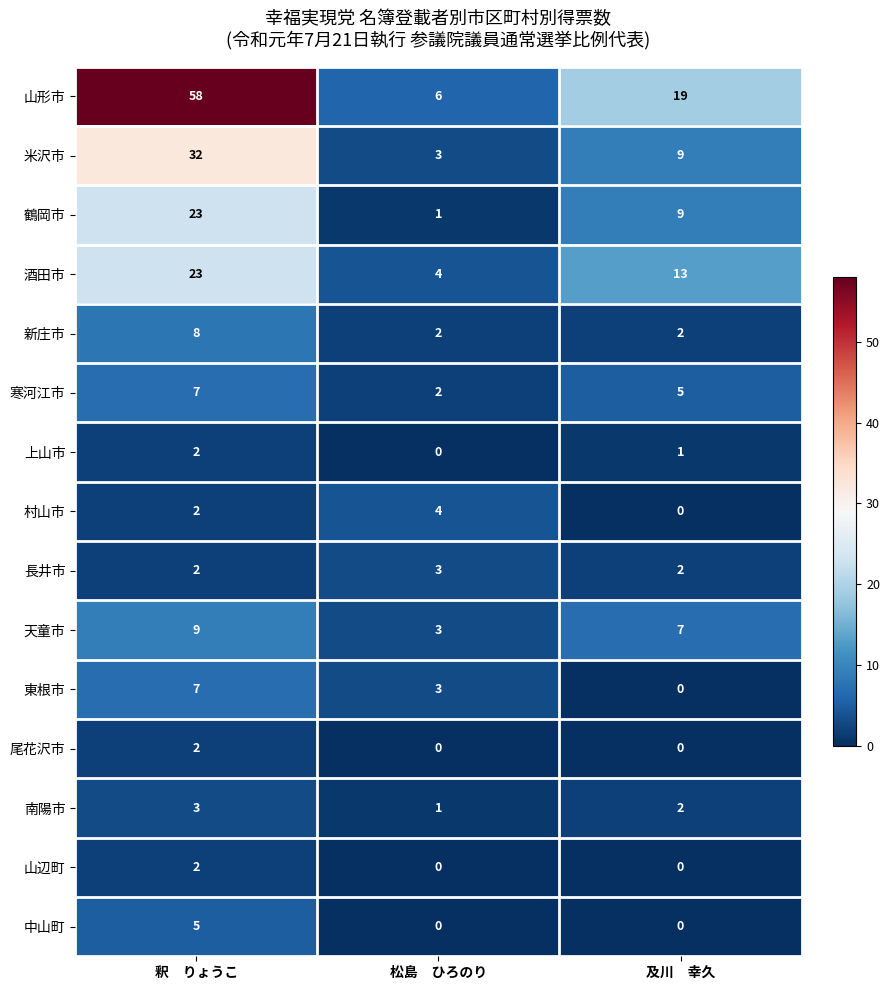

Is the value of 天童市 at 釈　りょうこ greater than the value of 上山市 at 及川　幸久?

Yes